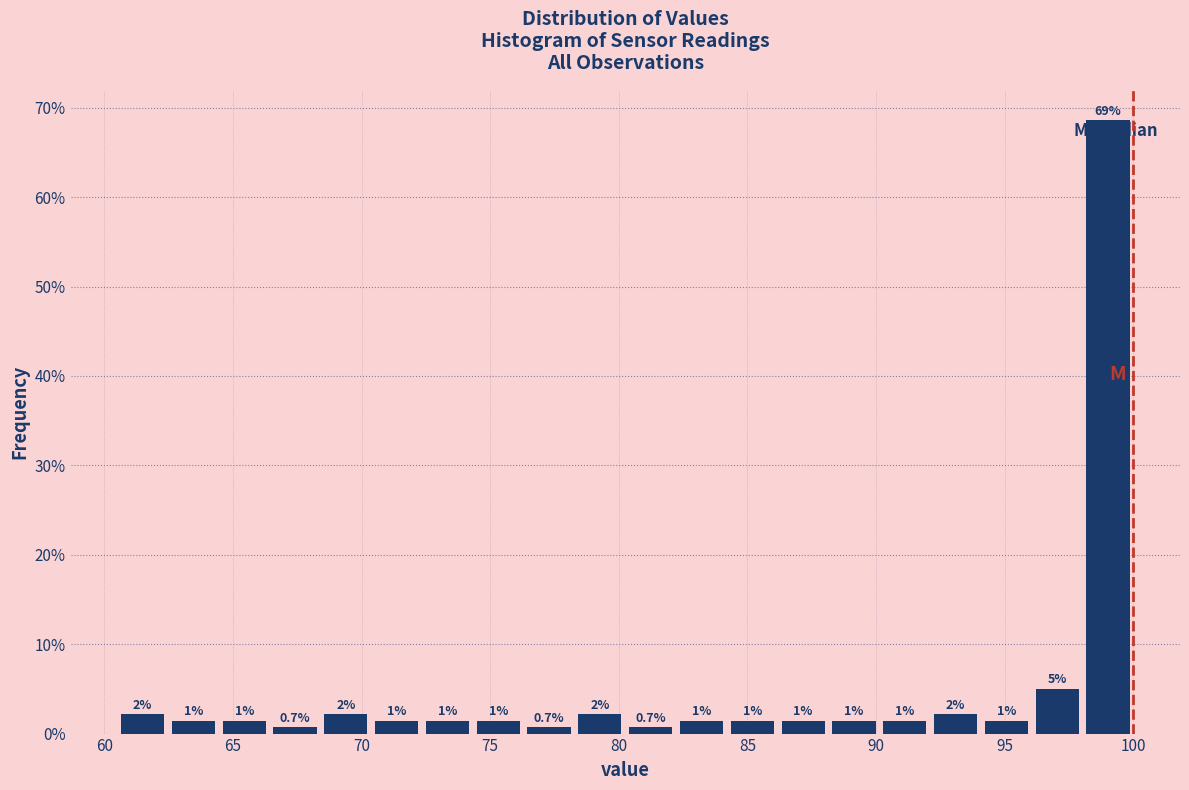

Read against the x-axis, roughly where is the centre of the tallest bar?

99.0